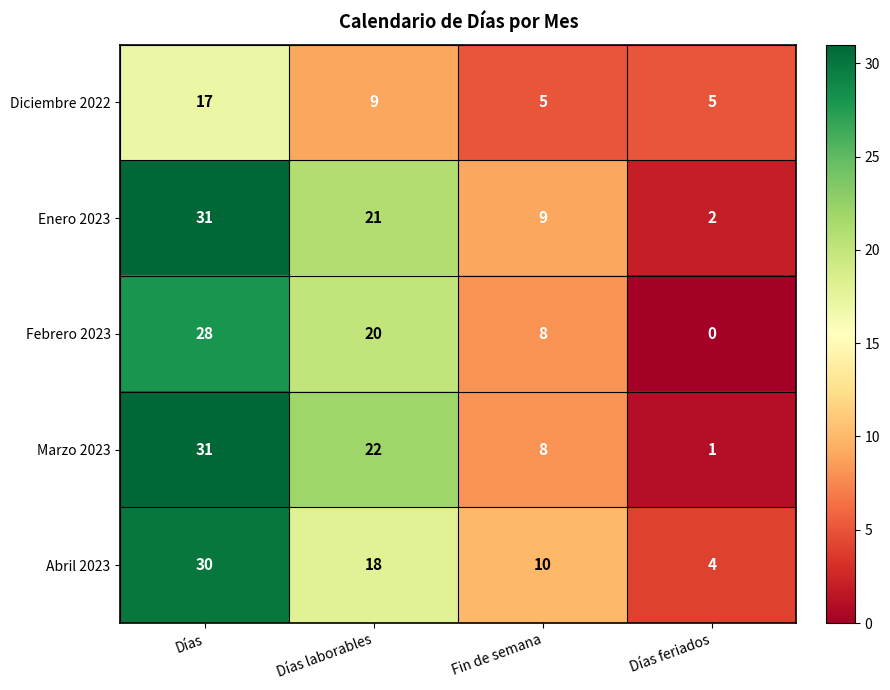

At how many categories does at least one series exceed 12?

2